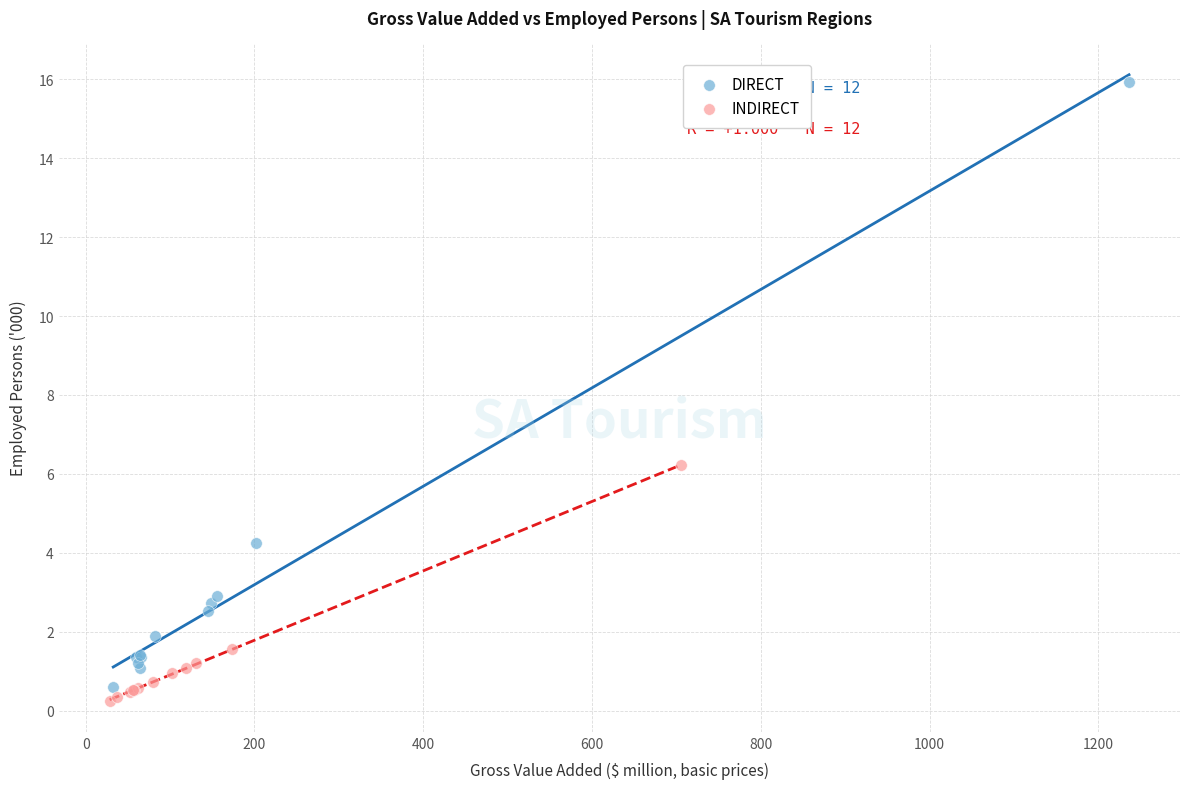

Which series has the largest Y range (max minus min)?

DIRECT